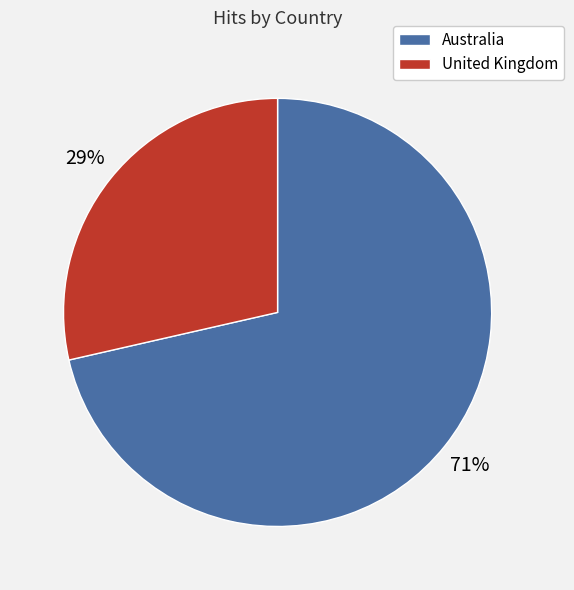

Is there any slice that represents more than half of the pie?

Yes